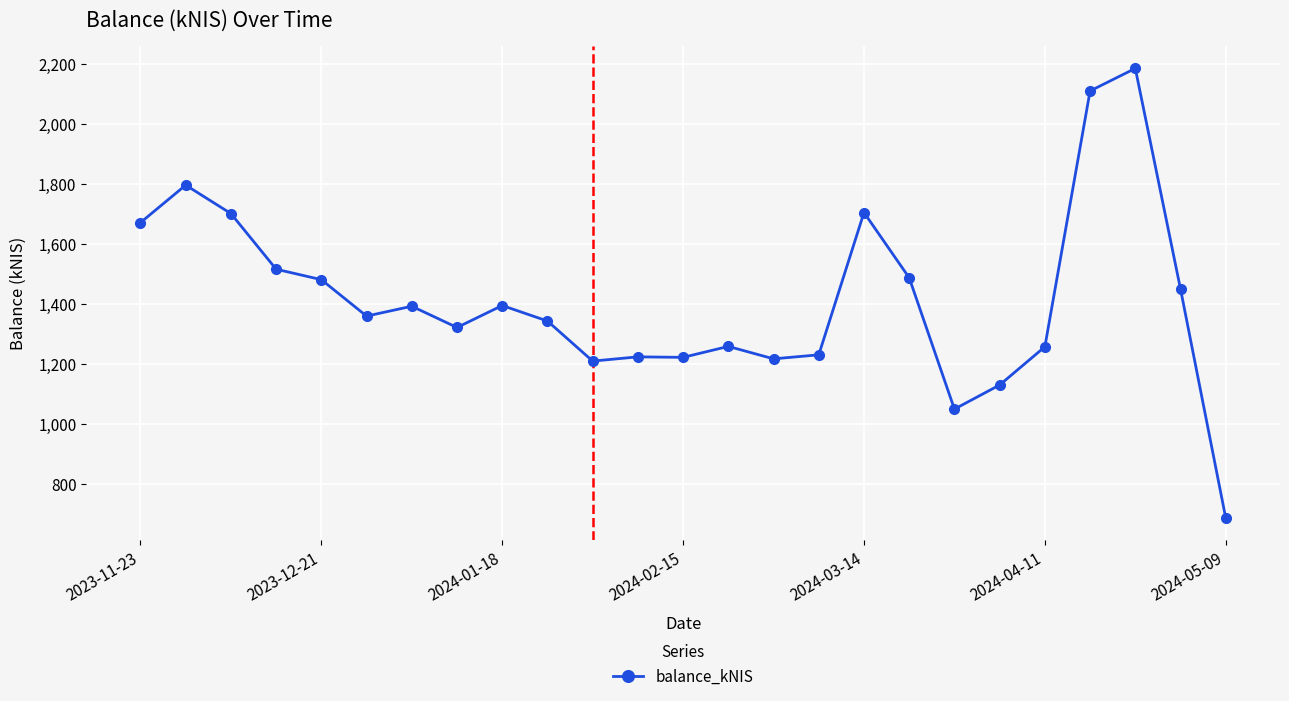

What is the maximum value shown in the chart?

2184.1